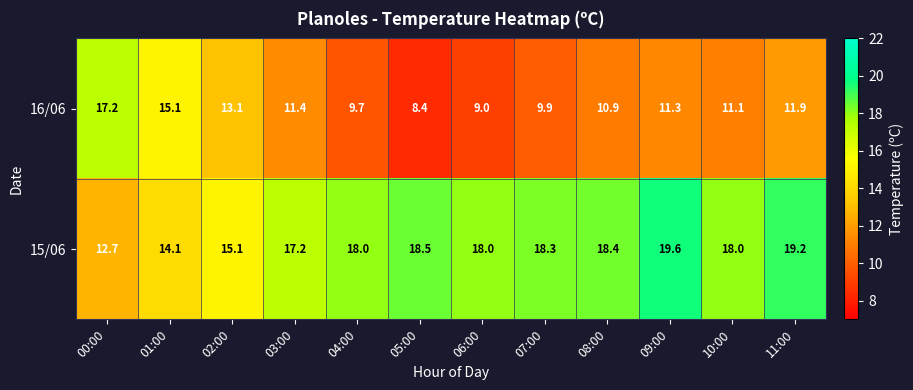

Reading left to right, what are all the values shown in this chart?

16/06: 00:00=17.2	01:00=15.1	02:00=13.1	03:00=11.4	04:00=9.7	05:00=8.4	06:00=9.0	07:00=9.9	08:00=10.9	09:00=11.3	10:00=11.1	11:00=11.9
15/06: 00:00=12.7	01:00=14.1	02:00=15.1	03:00=17.2	04:00=18.0	05:00=18.5	06:00=18.0	07:00=18.3	08:00=18.4	09:00=19.6	10:00=18.0	11:00=19.2